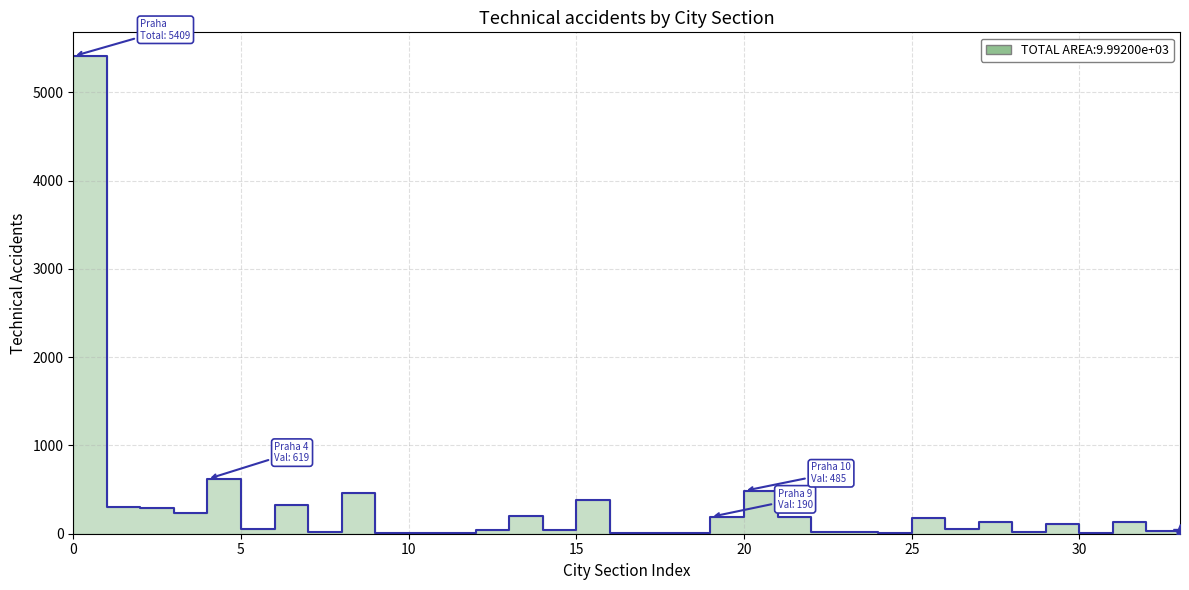

What is the difference between the maximum and minimum values?

5406